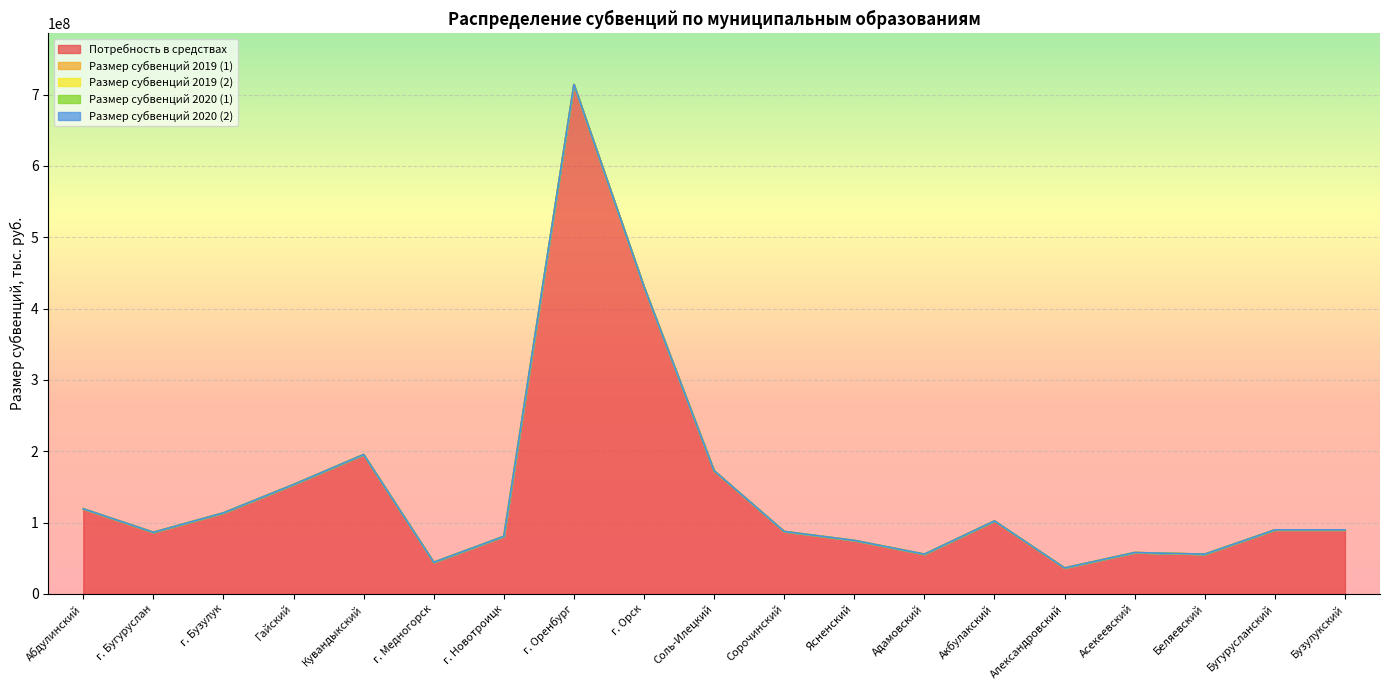

Does the chart display data point markers on the line(s)?

No